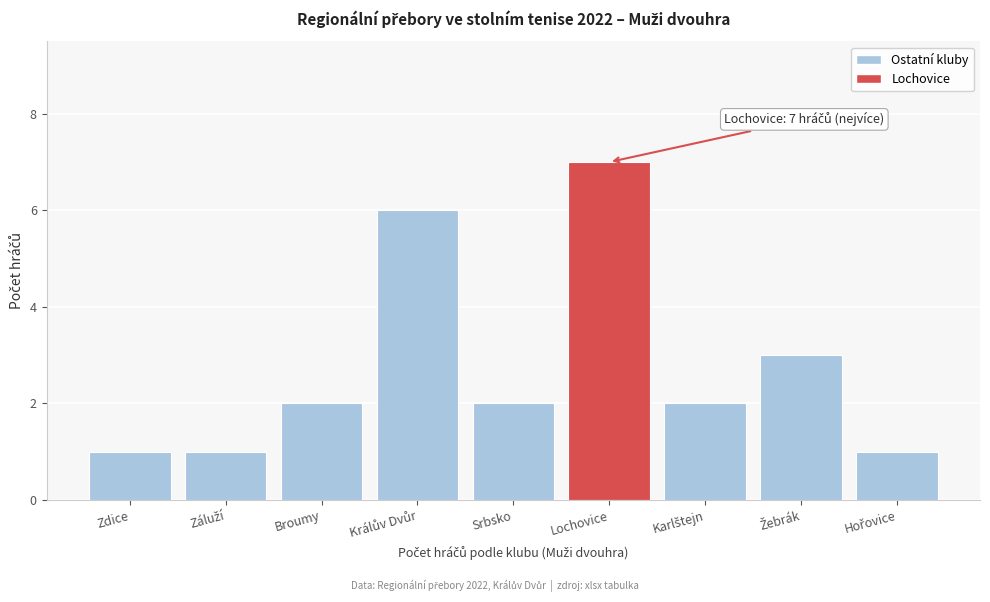

Reading left to right, what are all the values shown in this chart?

1	1	2	6	2	7	2	3	1